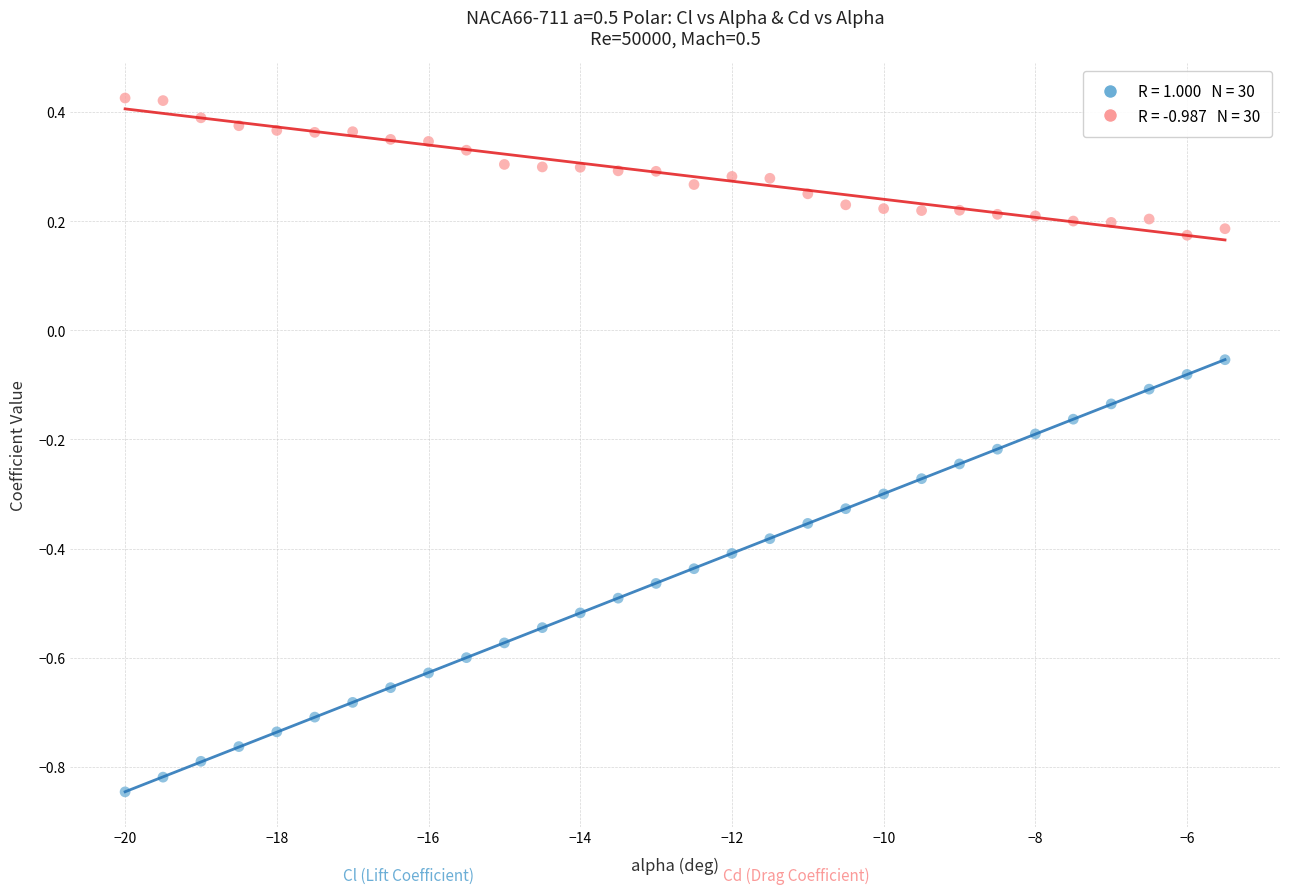

Across all data points, what is the range of Y values (max minus min)?

1.3